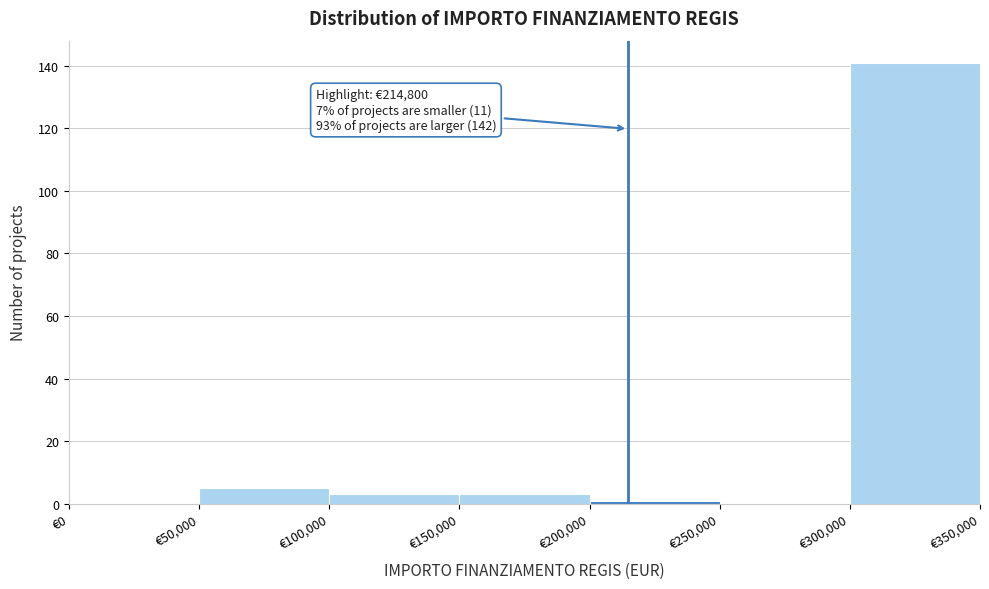

Which range on the x-axis has the tallest bar?

300000 to 350000